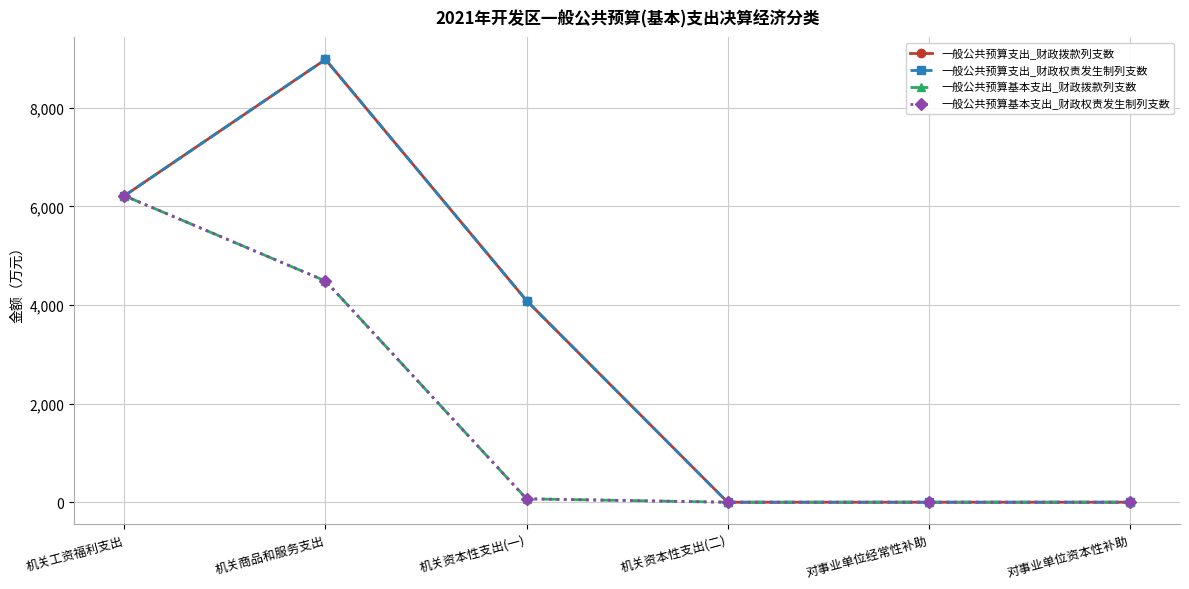

In 一般公共预算支出_财政权责发生制列支数, how many points are higher than both neighbors (excluding endpoints)?

1